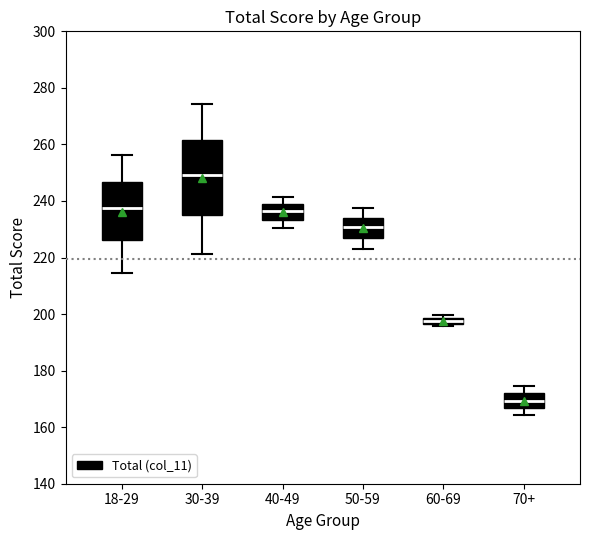

Which box's median line is the lowest?

70+